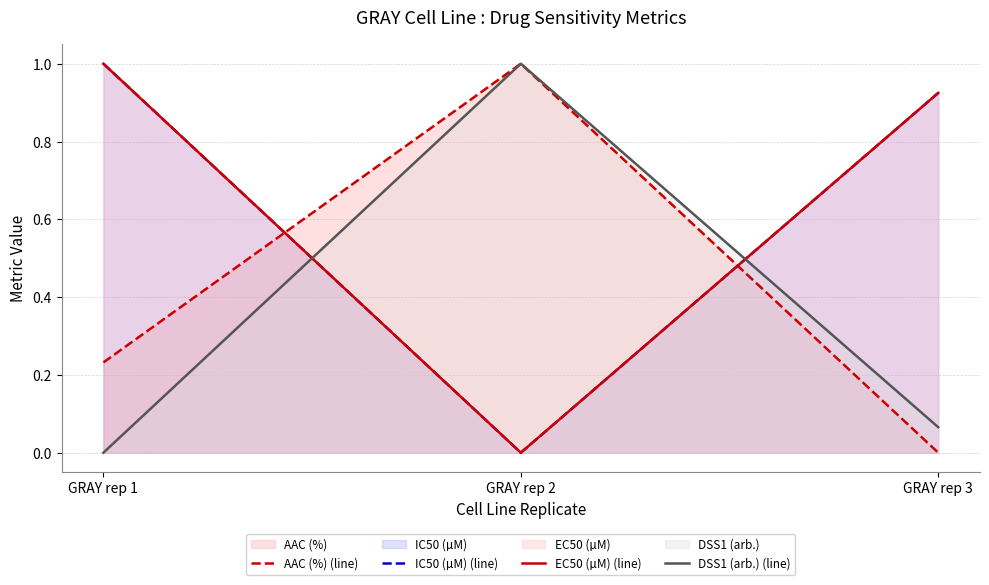

The IC50 (µM) (line) series shows 1.0 at GRAY rep 1. True or false?

True